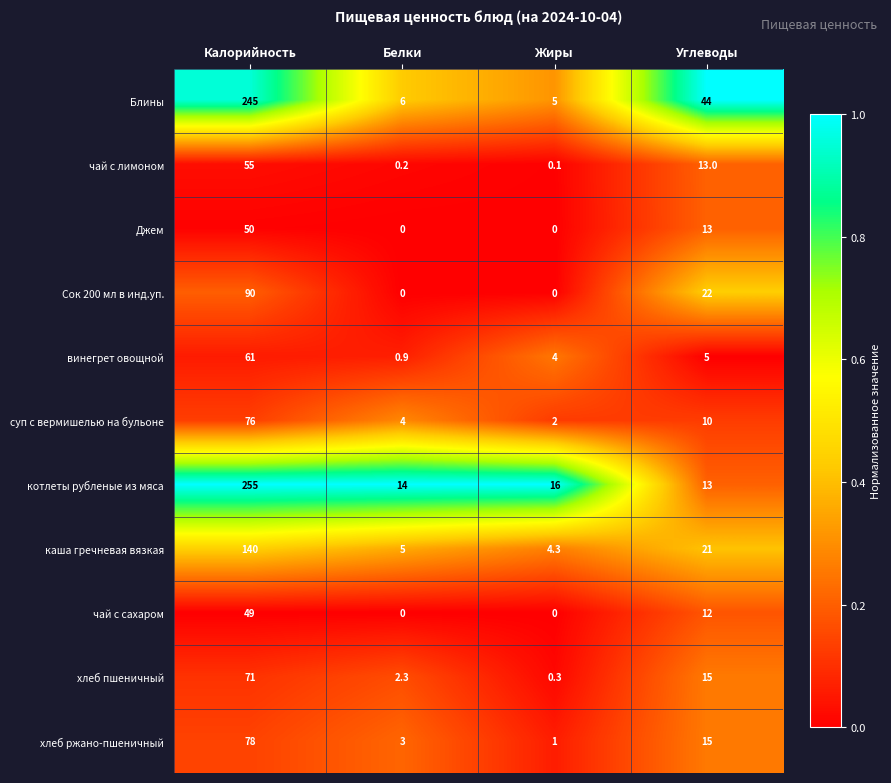

Which series has the largest total across all categories?

Блины